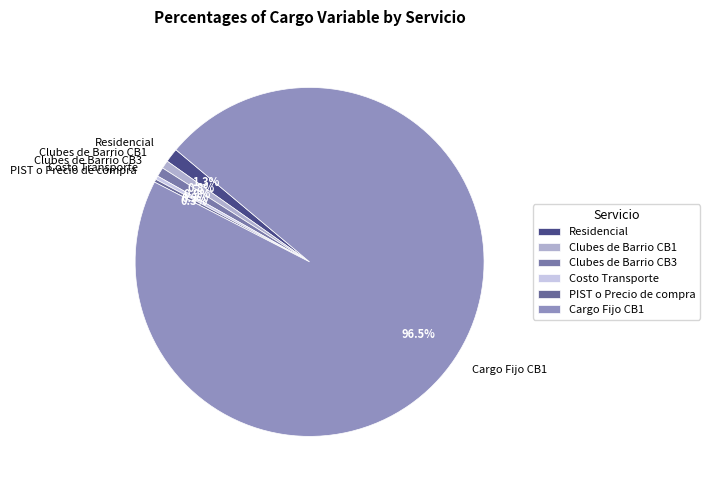

Is the sum of Costo Transporte and Clubes de Barrio CB1 greater than half?

No